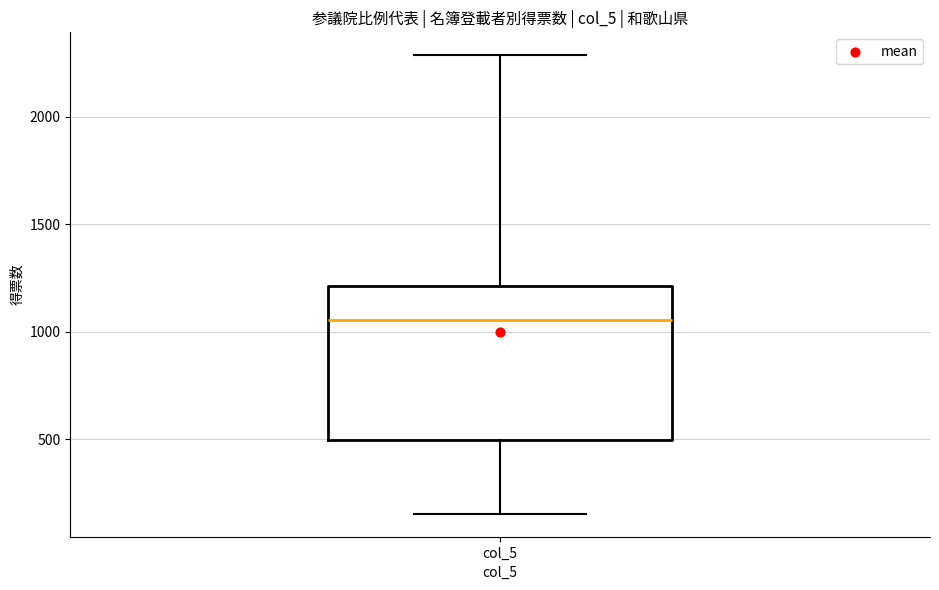

Read this box plot against the y-axis: the position of the median line, the range covered by the box, and the ends of both whiskers. The values are not printed on the chart, so give them approximately, as read against the axis.

median 1050, box 500 to 1200, whiskers 150 to 2300